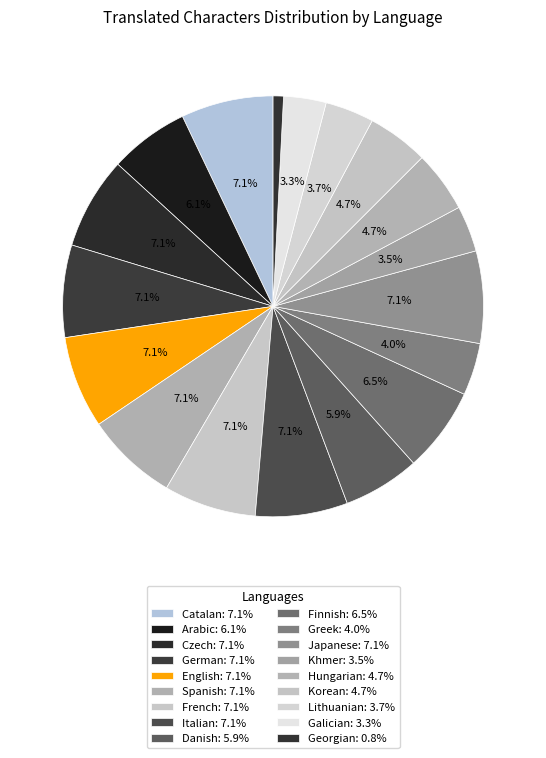

Approximately how many times larger is the value at German compared to Danish?

1.2